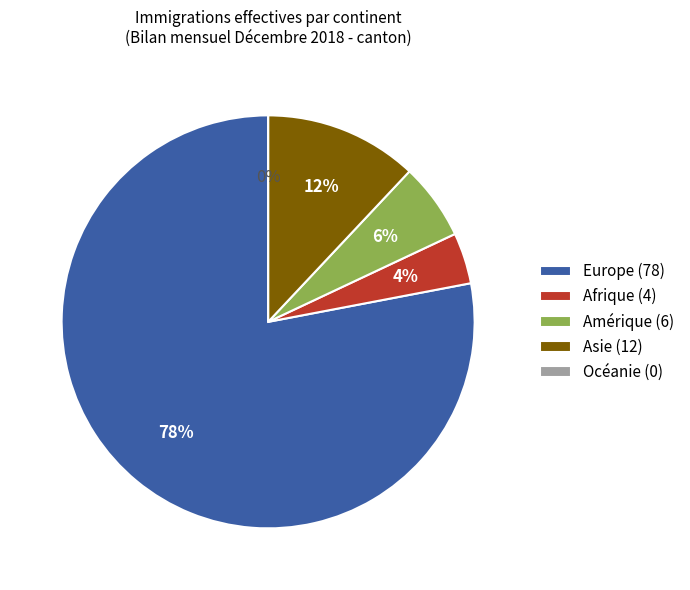

What is the smallest slice in the pie chart?

Océanie